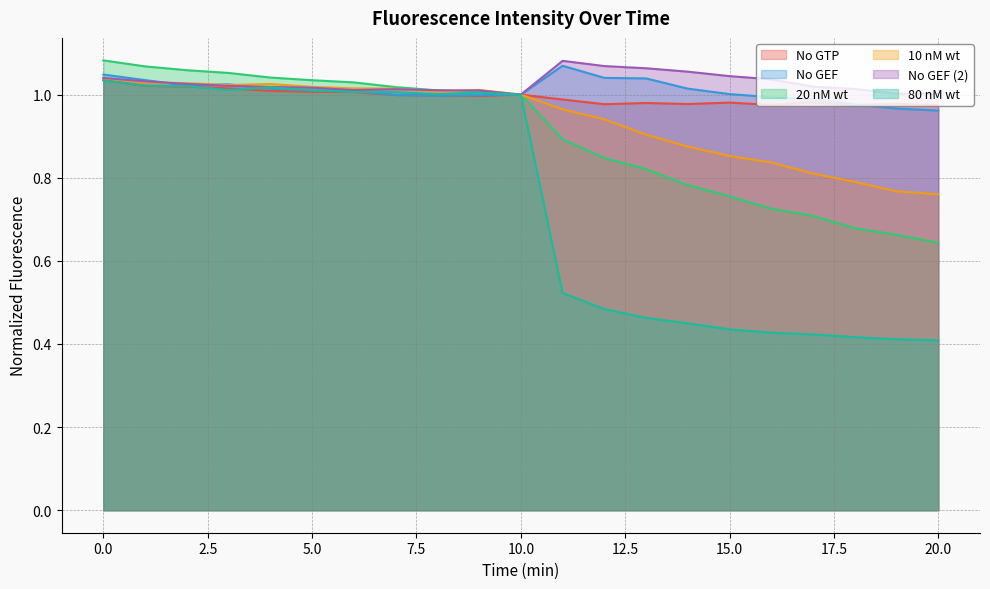

How many values in the 10 nM wt series are below 1?

10